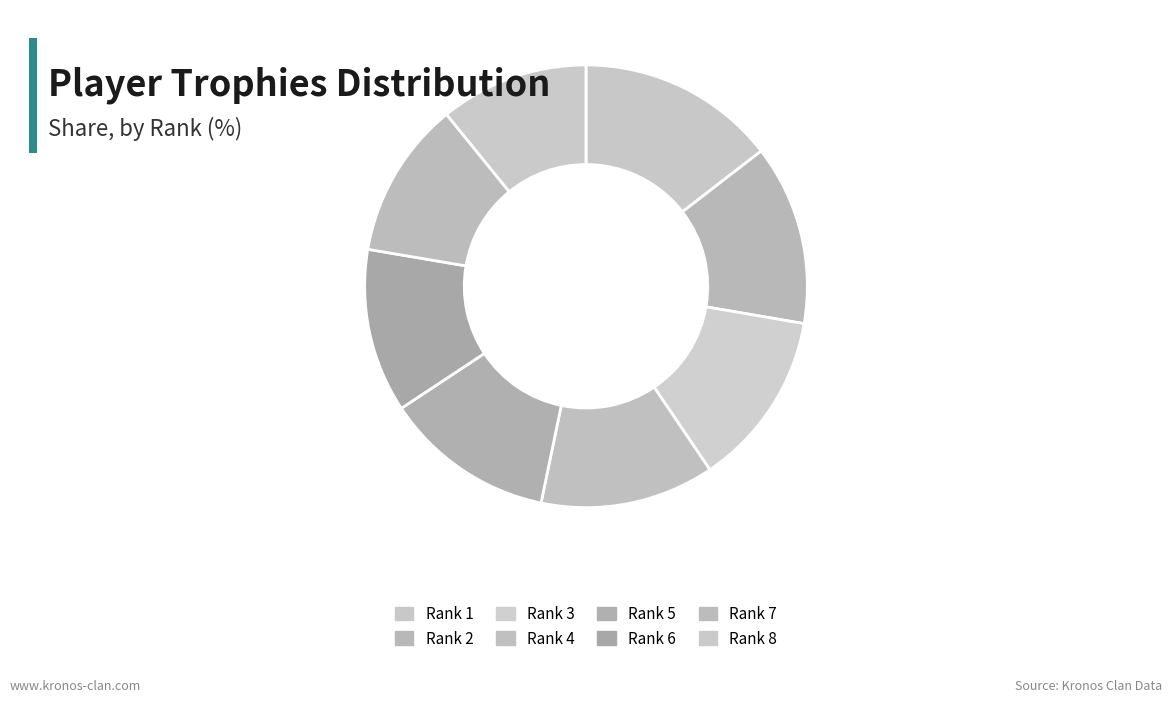

To the nearest percent, what is the difference between the largest and smallest slice percentages?

4%